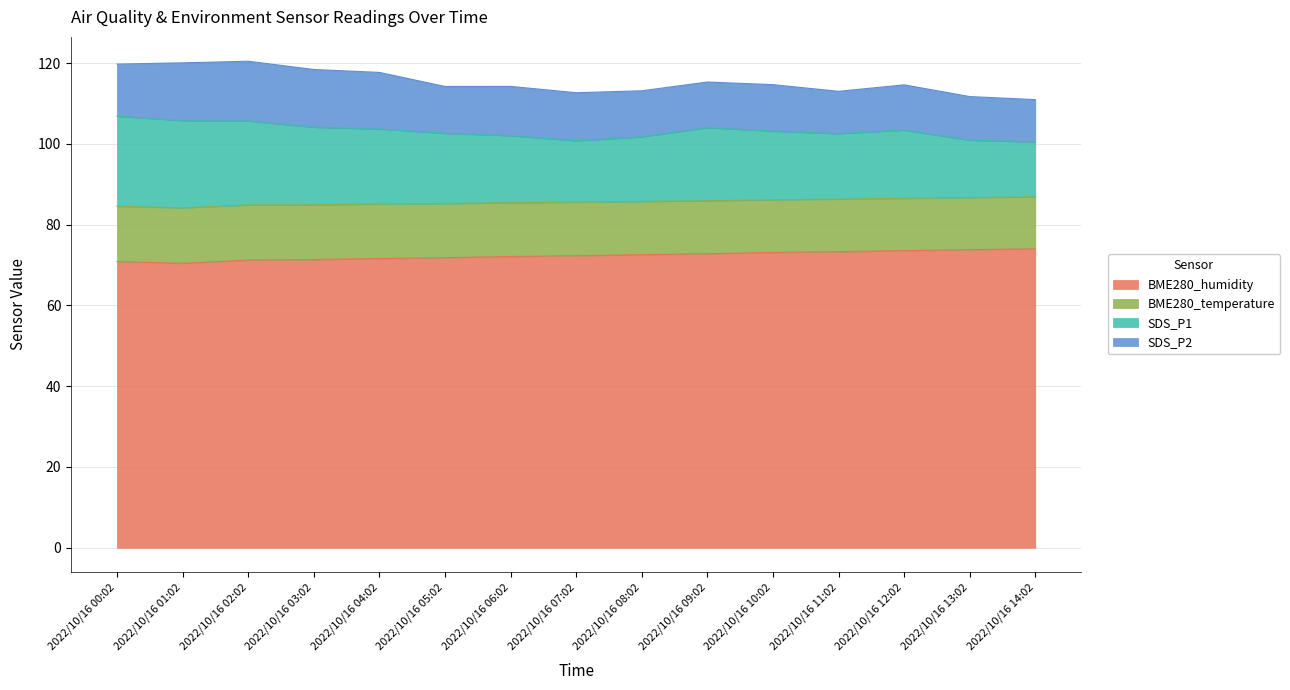

The value of BME280_humidity at 2022/10/16 02:02 is 42.3. True or false?

False